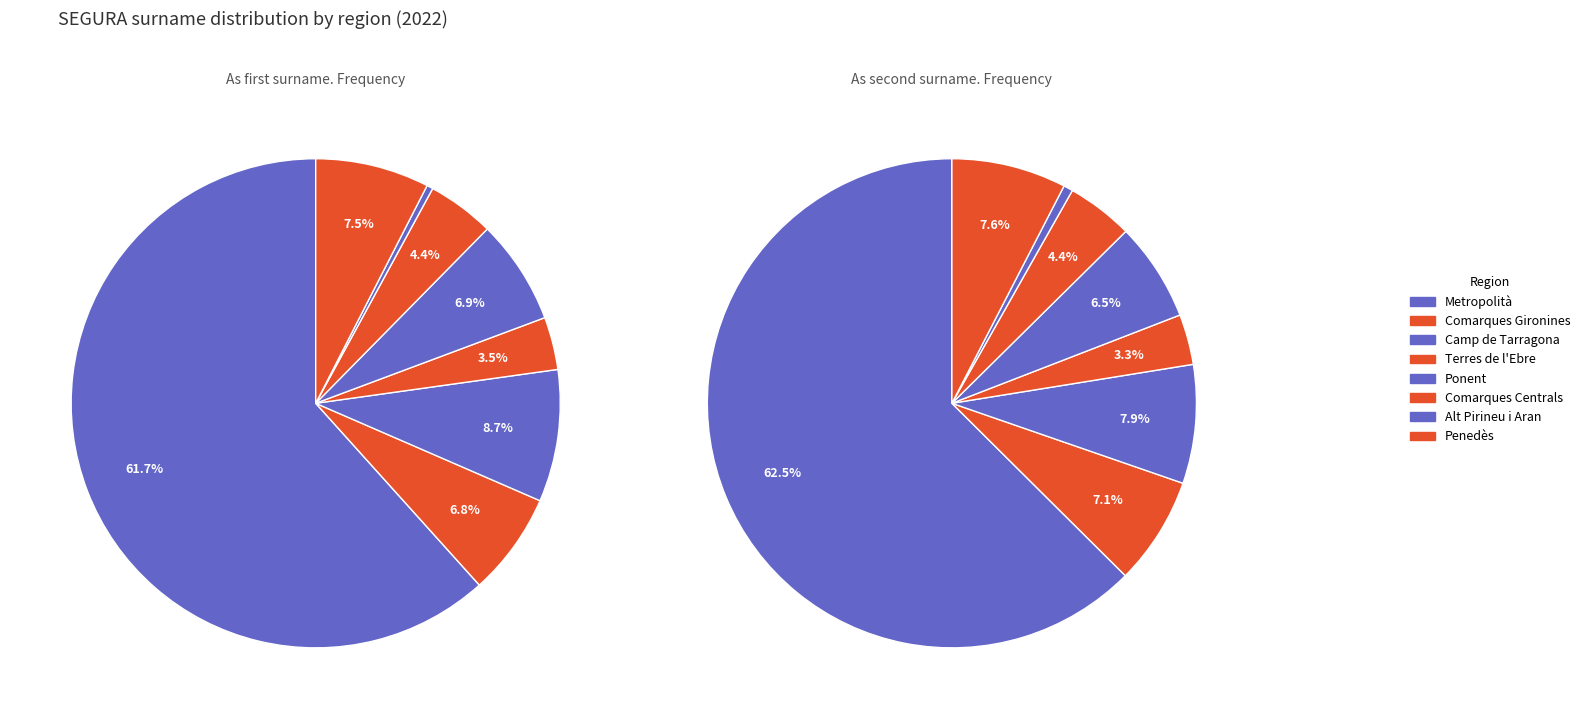

How many slices are in this pie chart?

8